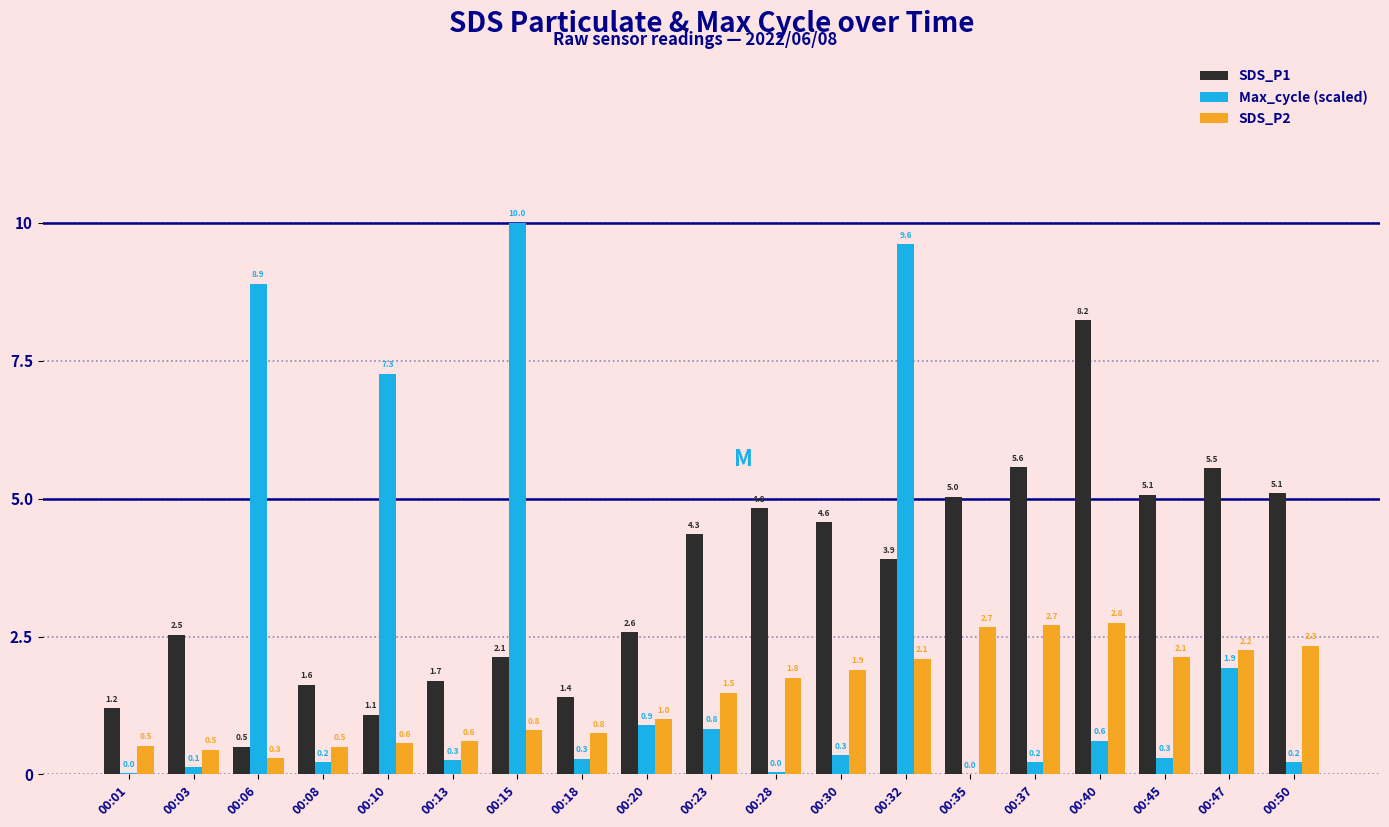

Does the chart contain stacked bars?

No